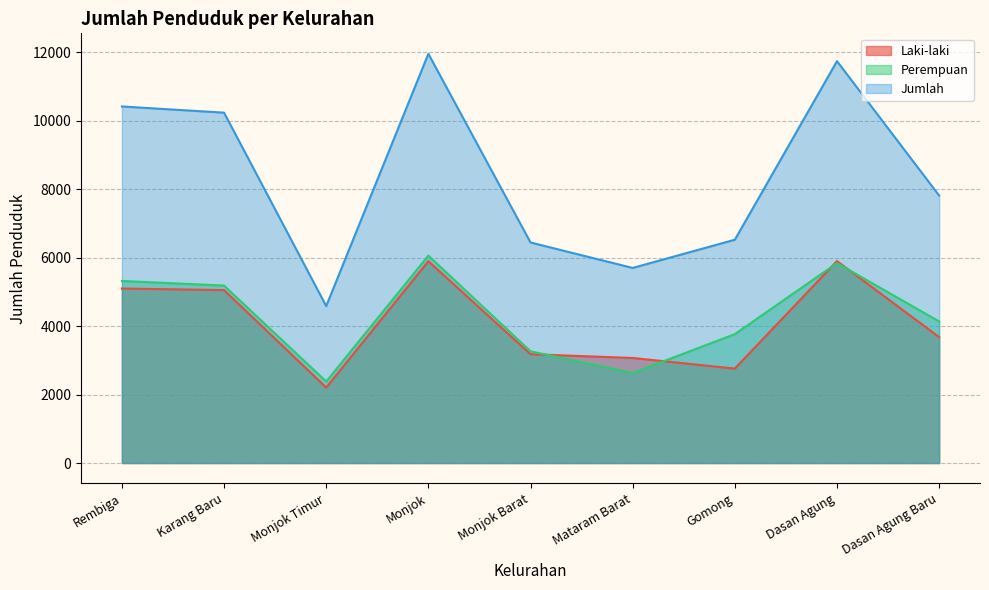

In Laki-laki, how many points are higher than both neighbors (excluding endpoints)?

2